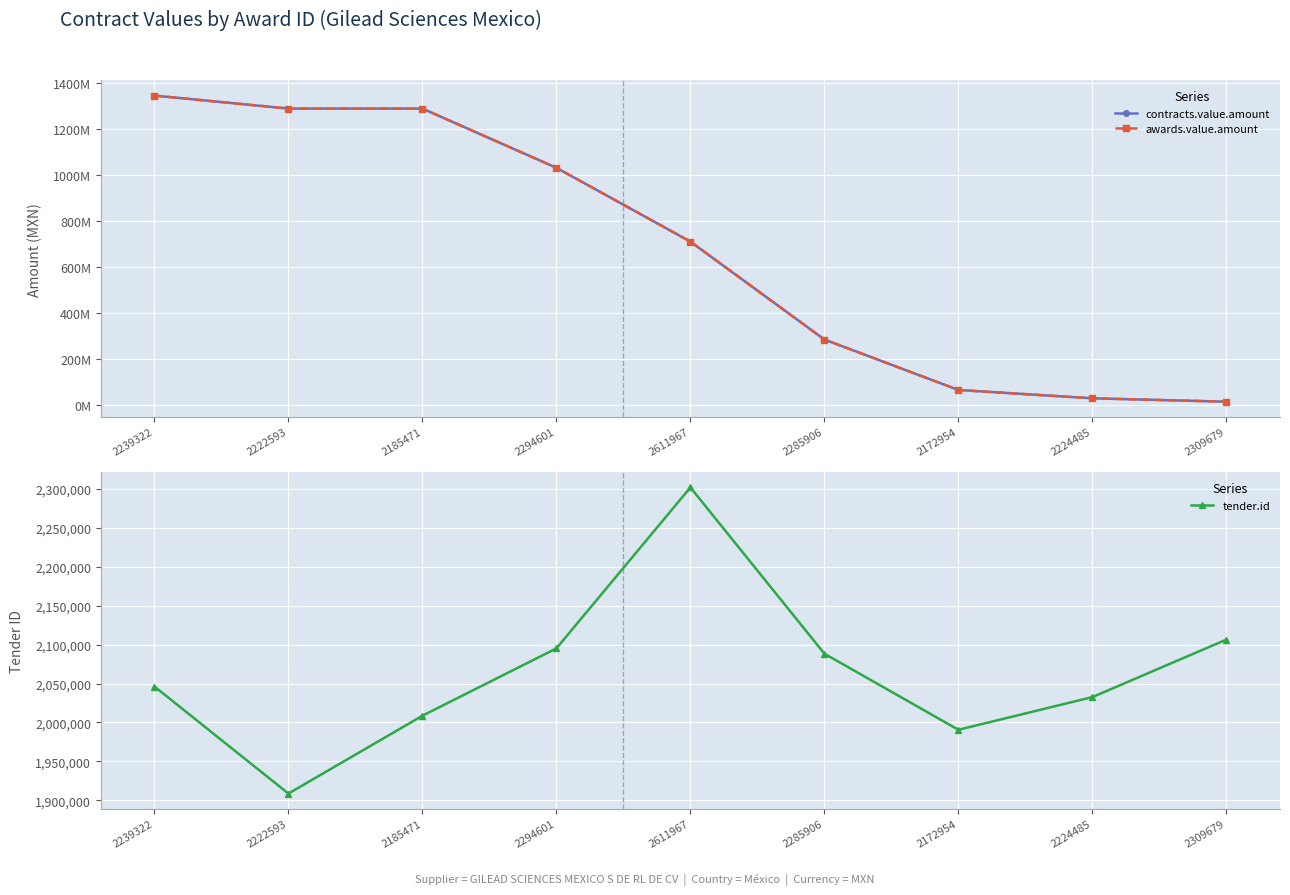

How many categories are shown in the chart?

9